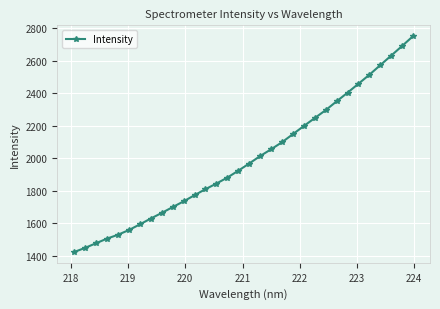

True or false: the data has more than 2 interior local peaks.

False